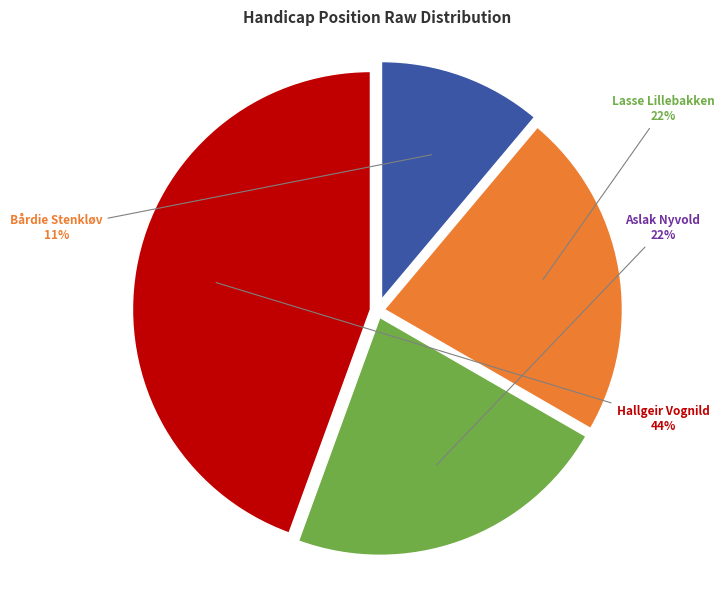

Is there any slice that represents more than half of the pie?

No